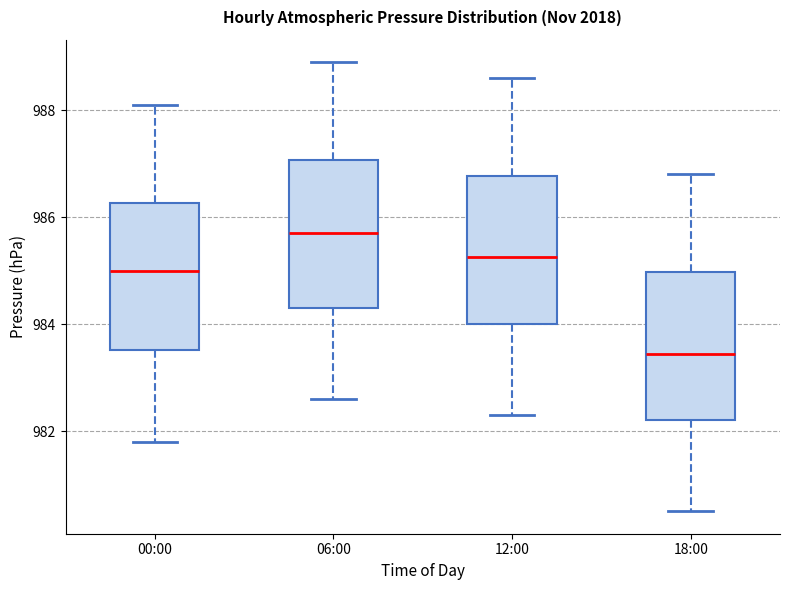

Reading left to right, read every box against the y-axis: the position of its median line, the range the box covers, and the ends of its whiskers. The values are not printed on the chart, so give them approximately, as read against the axis.

00:00: median 985.0, box 983.6 to 986.2, whiskers 981.8 to 988.2
06:00: median 985.8, box 984.4 to 987.0, whiskers 982.6 to 989.0
12:00: median 985.2, box 984.0 to 986.8, whiskers 982.4 to 988.6
18:00: median 983.4, box 982.2 to 985.0, whiskers 980.6 to 986.8